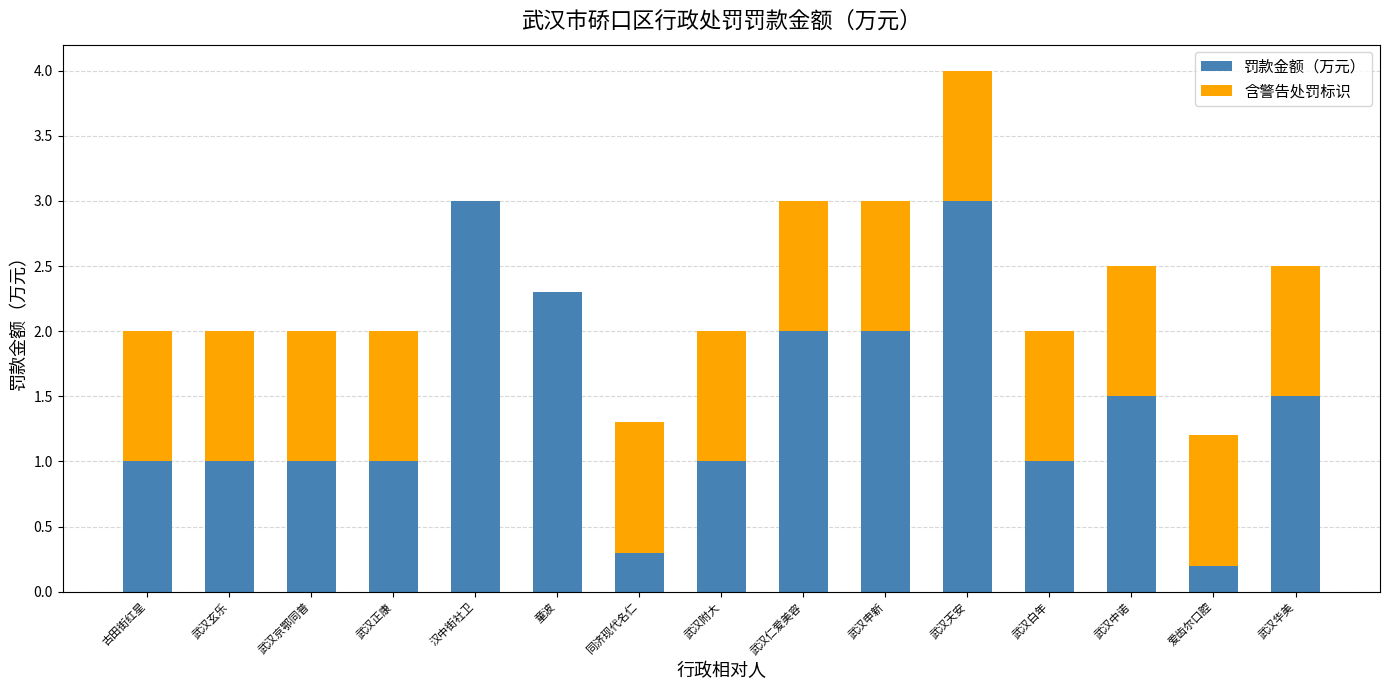

What is the sum of all 罚款金额（万元） values?

21.8